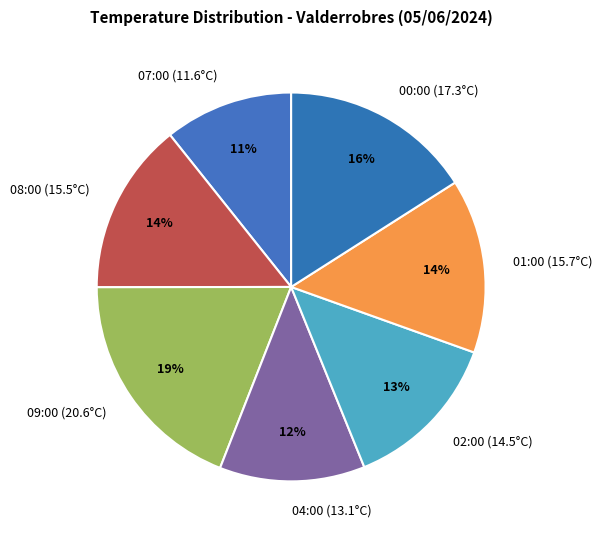

Does 04:00 (13.1°C) represent more than half of the total?

No